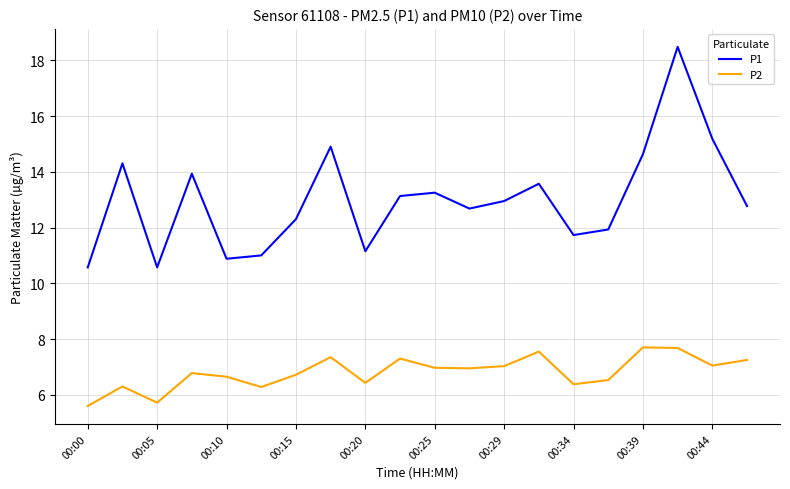

Rank the series by their maximum value, from highest to lowest.

P1, P2